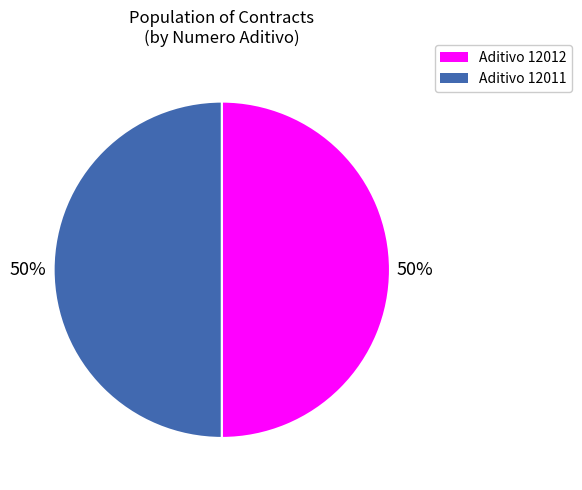

To the nearest percent, what is the average slice percentage?

50%